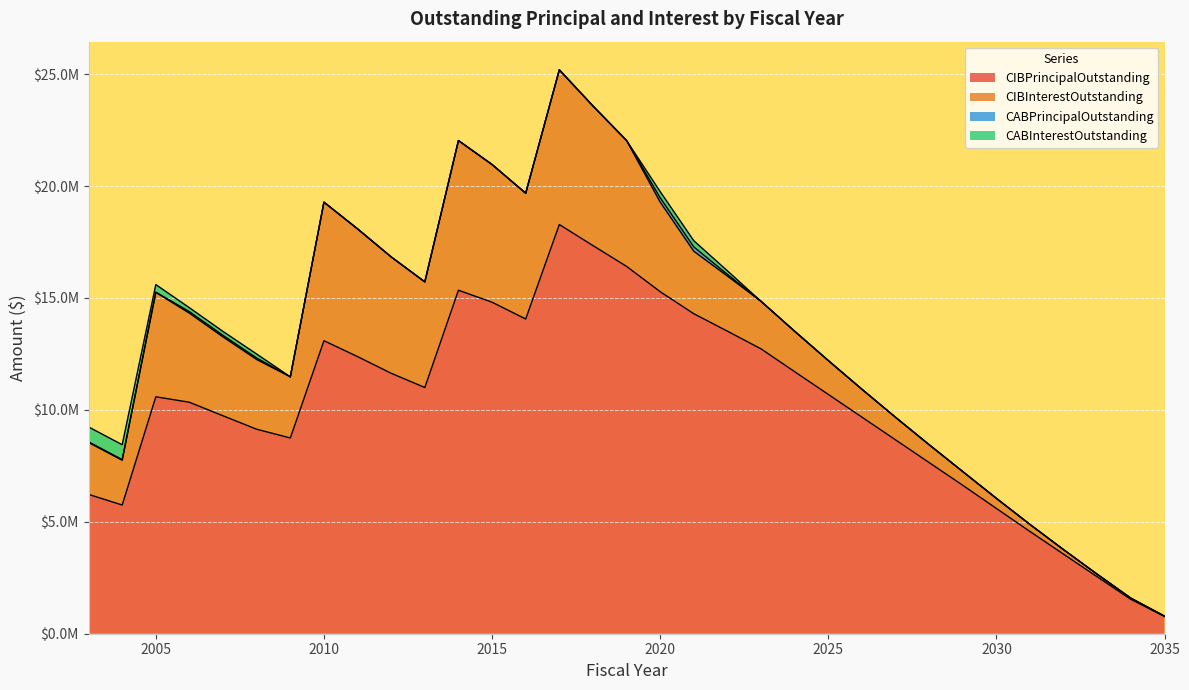

List the series in order of their peak value, lowest first.

CABPrincipalOutstanding, CABInterestOutstanding, CIBInterestOutstanding, CIBPrincipalOutstanding